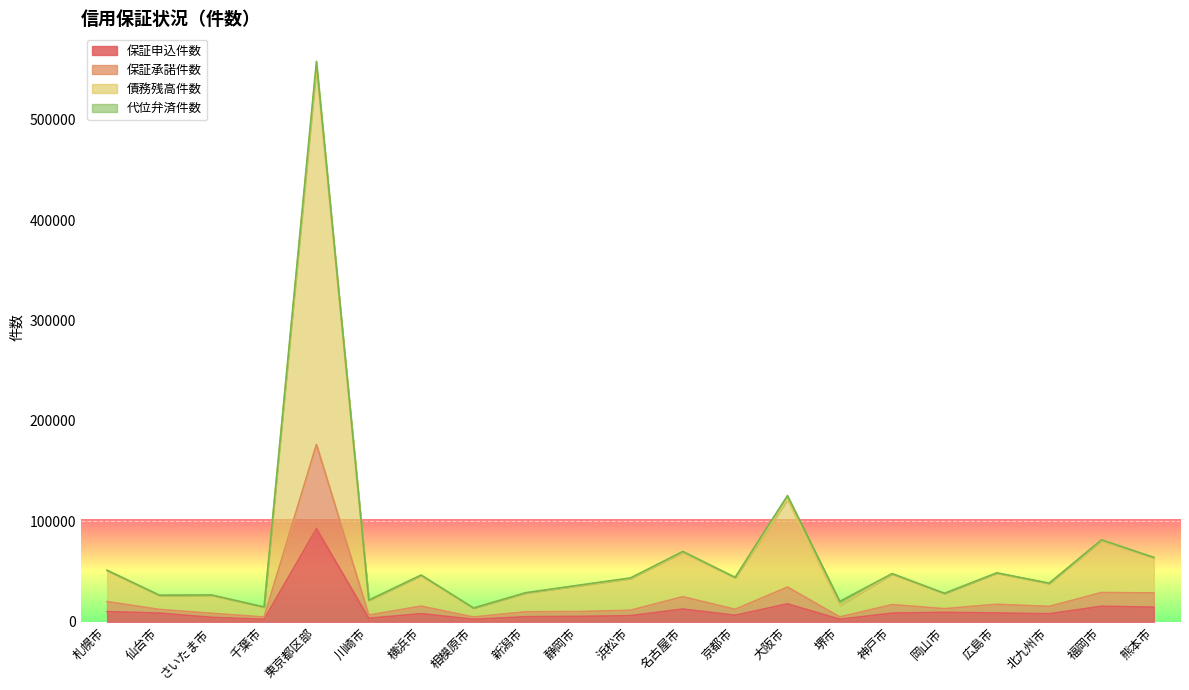

How many data points does each series have?

21